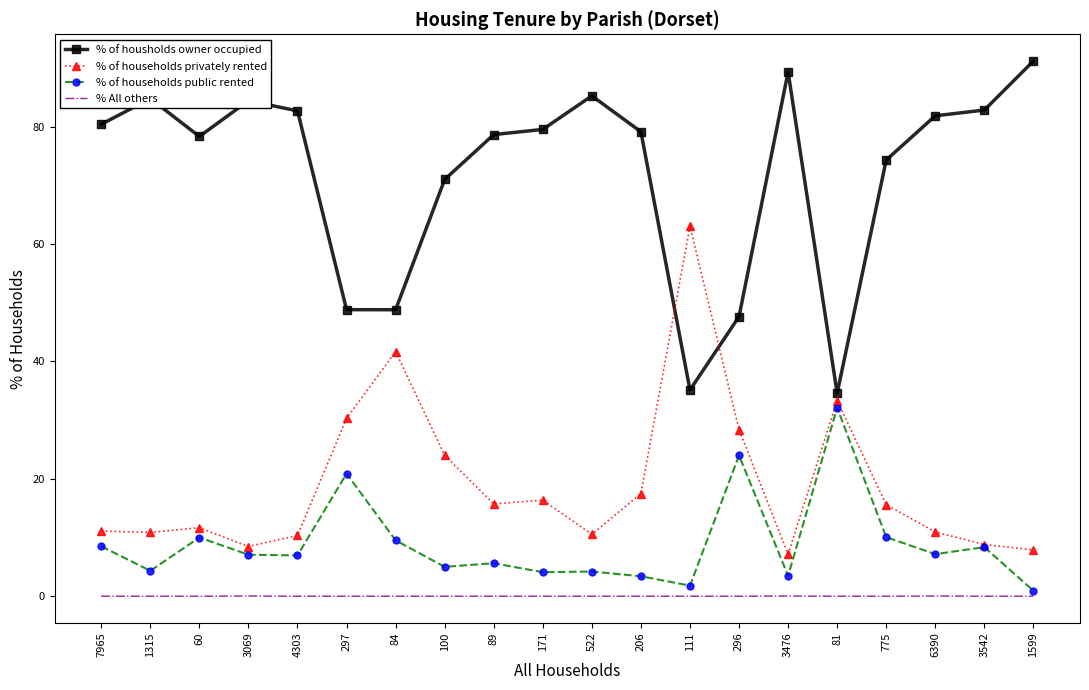

In % of households privately rented, how many points are higher than both neighbors (excluding endpoints)?

5